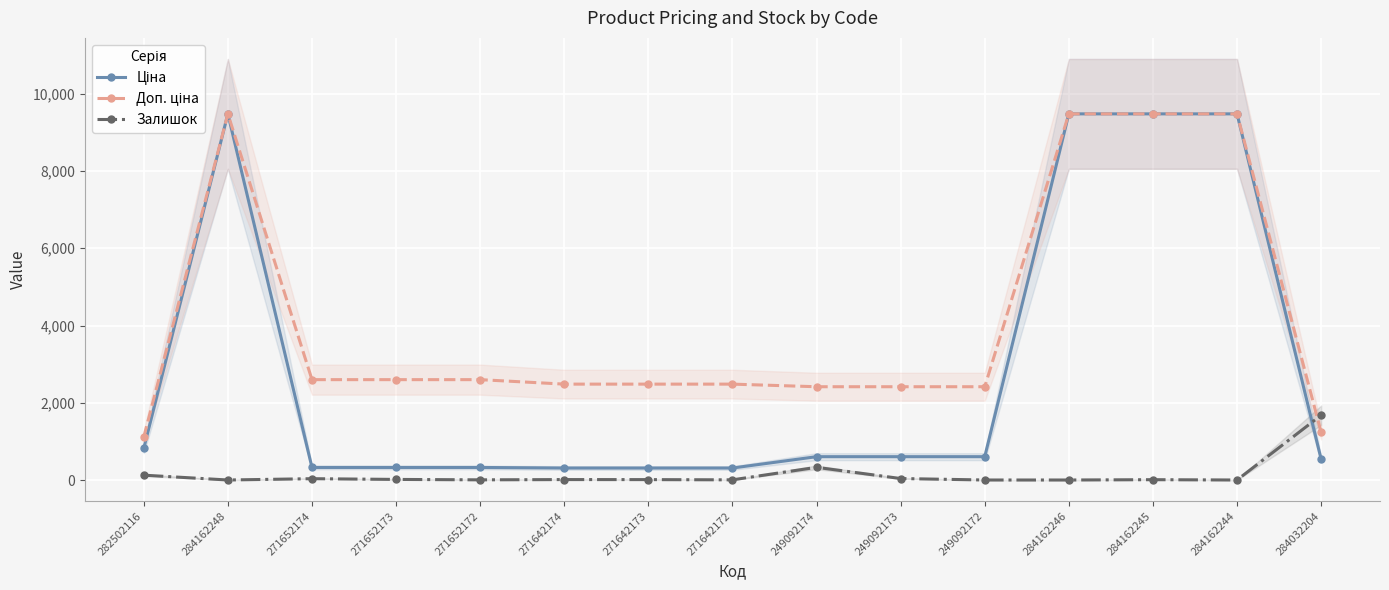

Reading right to left, list all the values displayed in this chart.

Ціна: 539.0	9480.1	9480.1	9480.1	603.7	603.7	603.7	310.3	310.3	310.3	324.8	324.8	324.8	9480.1	818.5
Доп. ціна: 1235.4	9480.1	9480.1	9480.1	2414.8	2414.8	2414.8	2482.4	2482.4	2482.4	2598.3	2598.3	2598.3	9480.1	1109.2
Залишок: 1677.0	0.0	8.0	0.0	0.0	38.0	328.0	4.0	10.0	11.0	4.0	15.0	34.0	0.0	125.0